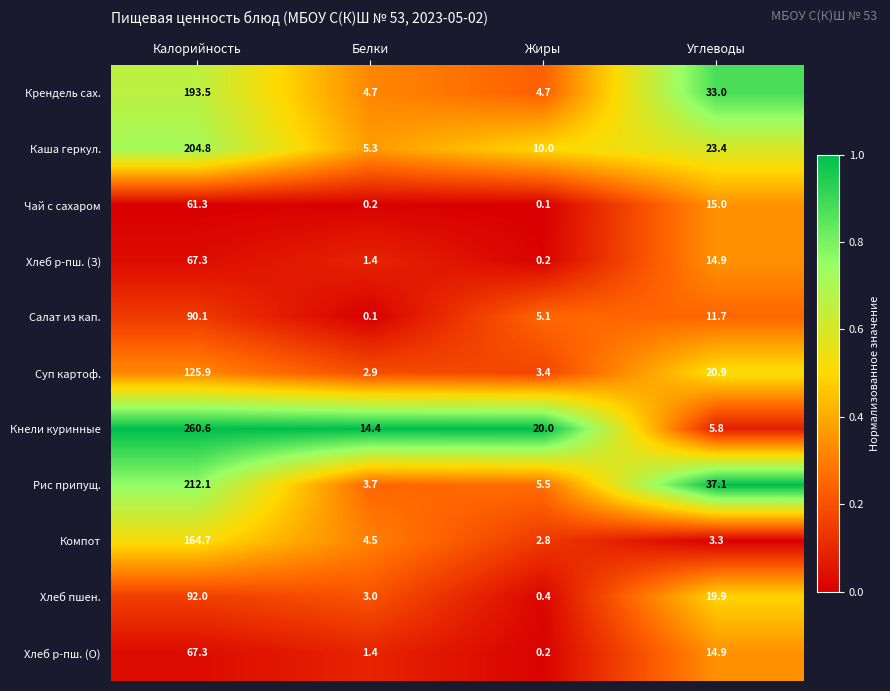

What is the spread (max minus min) of values at Калорийность?

199.3